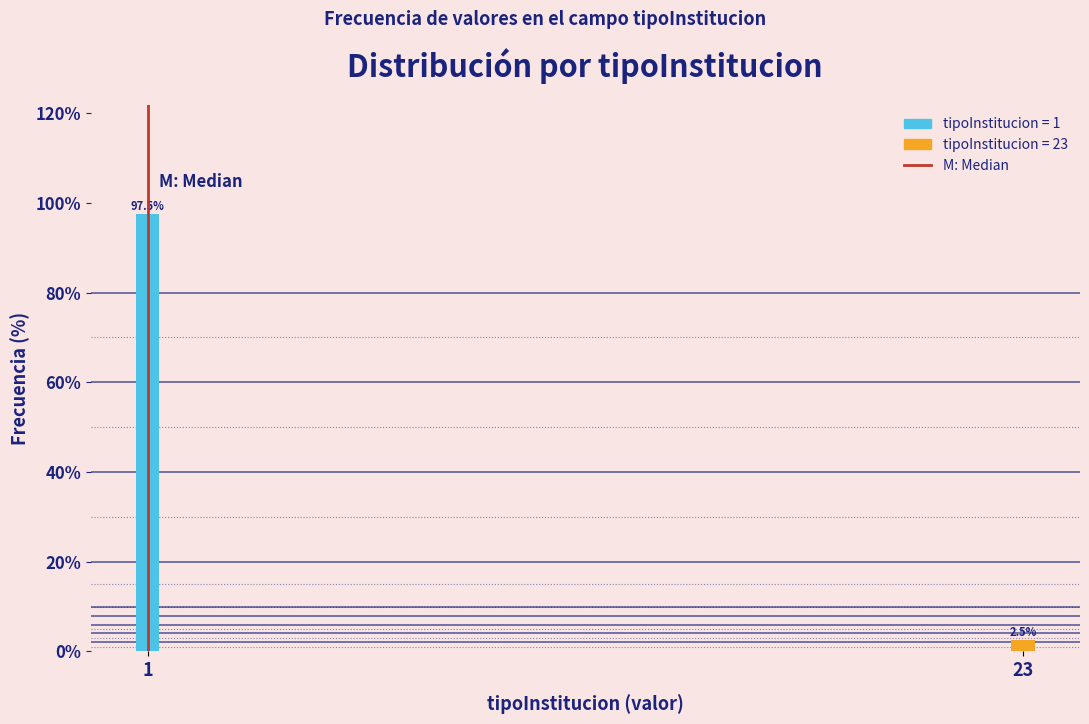

Reading left to right, extract all data points from this chart.

97.5	2.5